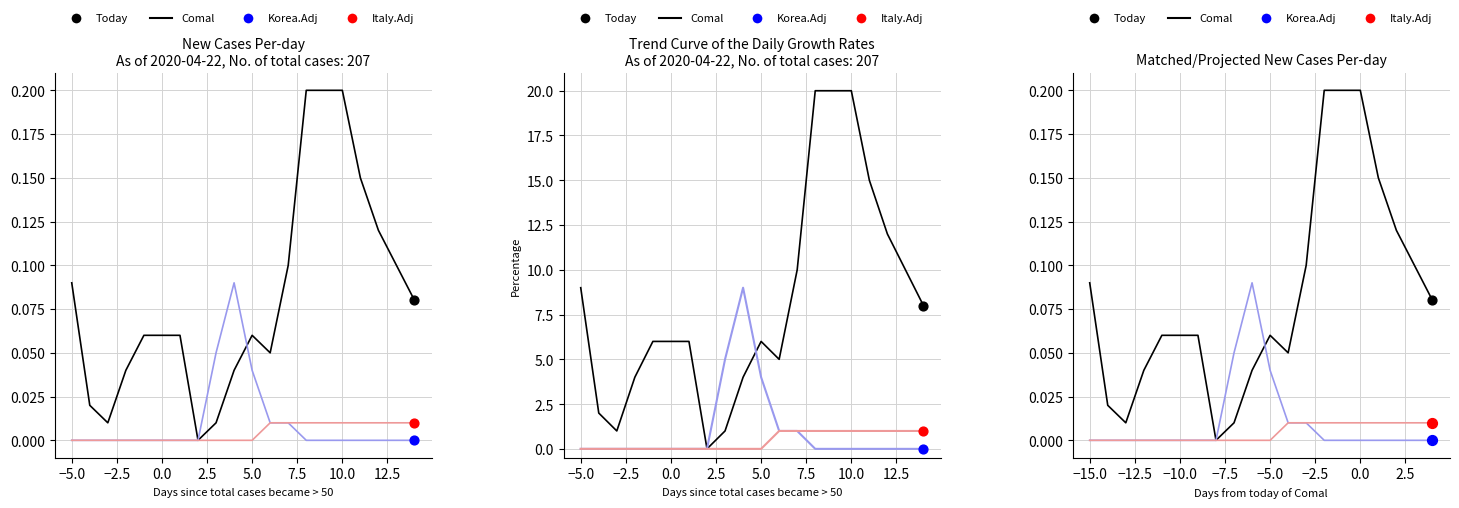

Which series reaches the minimum Y coordinate?

Comal